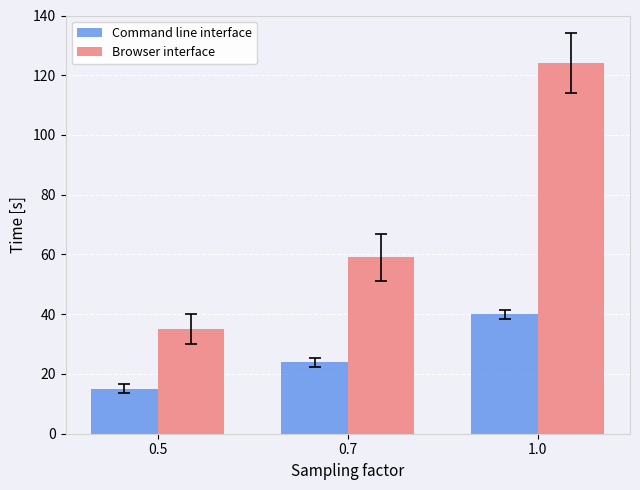

Where is Browser interface nearest to the value 79?

0.7